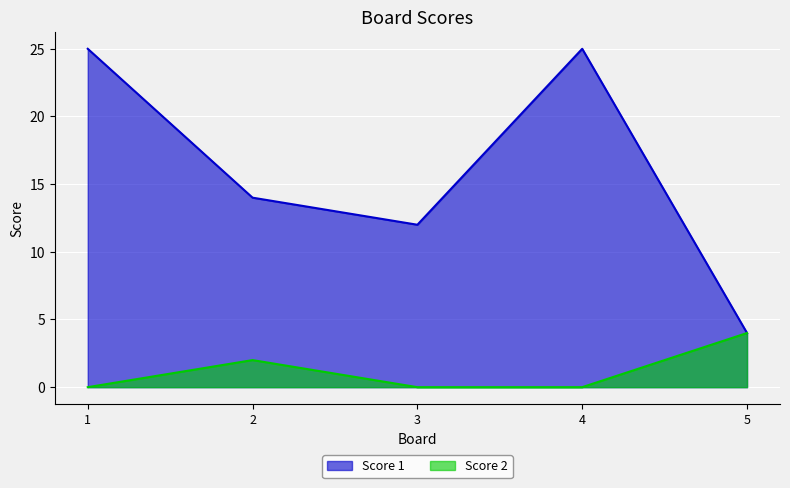

Reading right to left, list all the values displayed in this chart.

Score 1: 5=4	4=25	3=12	2=14	1=25
Score 2: 5=4	4=0	3=0	2=2	1=0